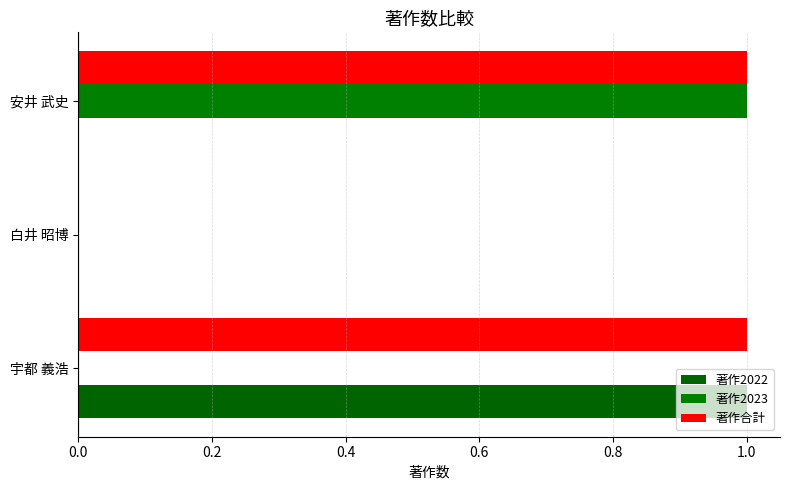

How many data points does each series have?

3